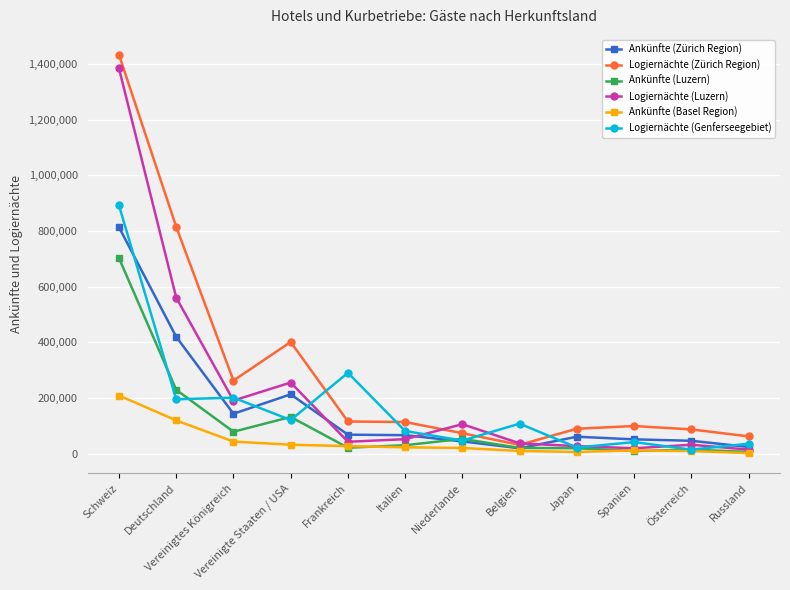

At how many categories does at least one series exceed 1161336?

1